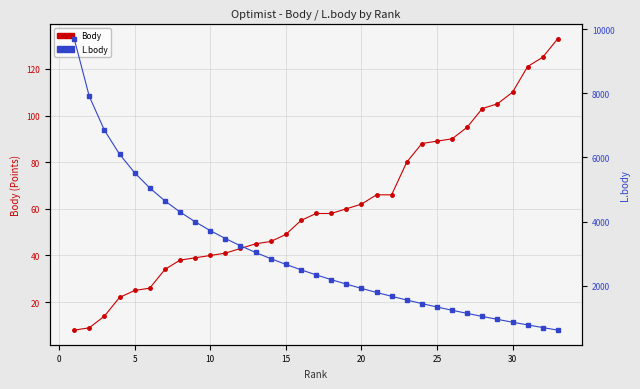

List the series in order of their peak value, lowest first.

Body, L.body